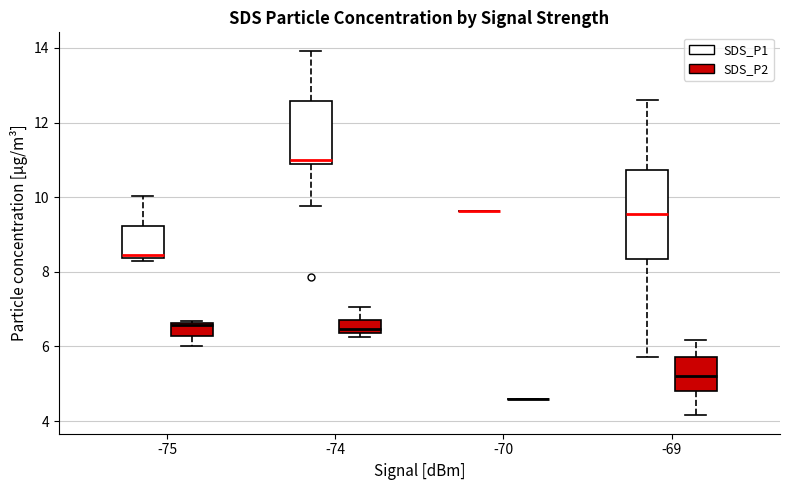

Where is the upper edge of the box for -69 (SDS_P2) on the y-axis? The values are not printed on the chart, so give them approximately, as read against the axis.

5.8